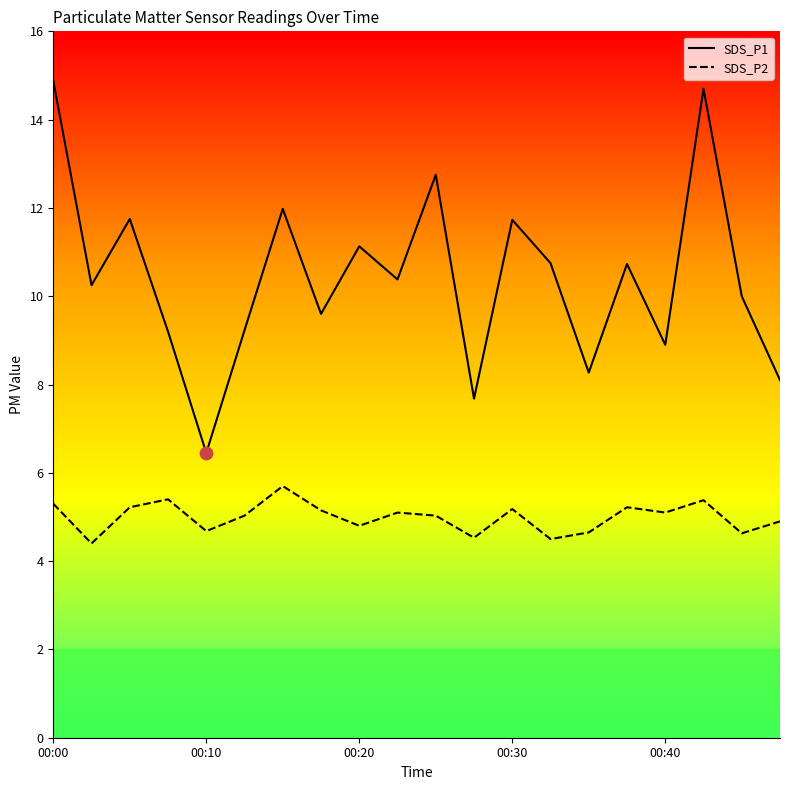

Which series has the largest total across all categories?

SDS_P1